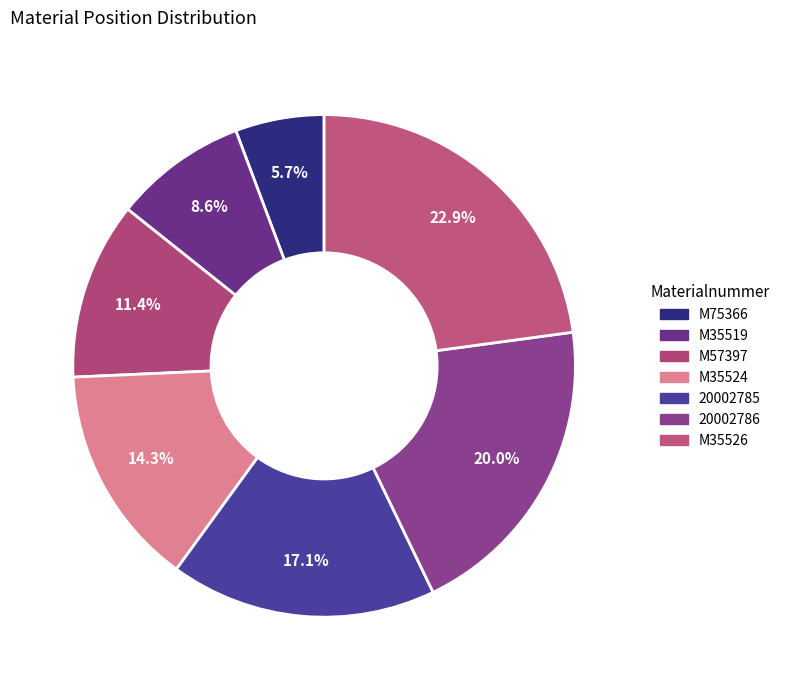

How many slices are in this pie chart?

7